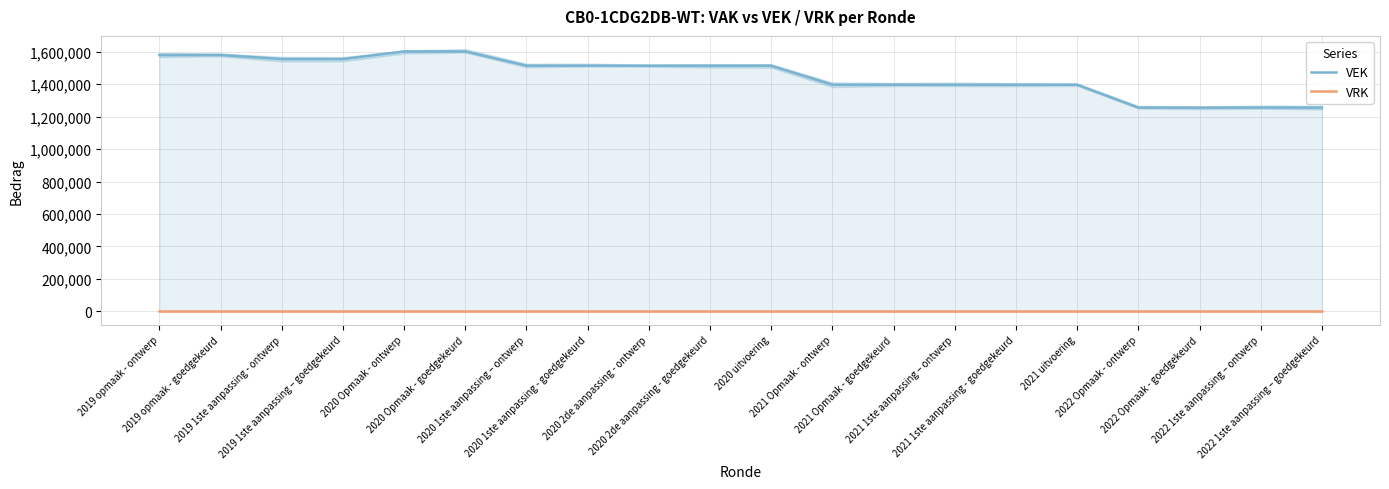

At how many categories does at least one series exceed 493418?

20